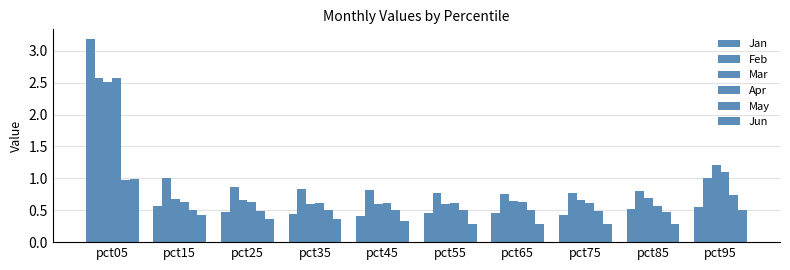

What is the sum of all Apr values?

8.6